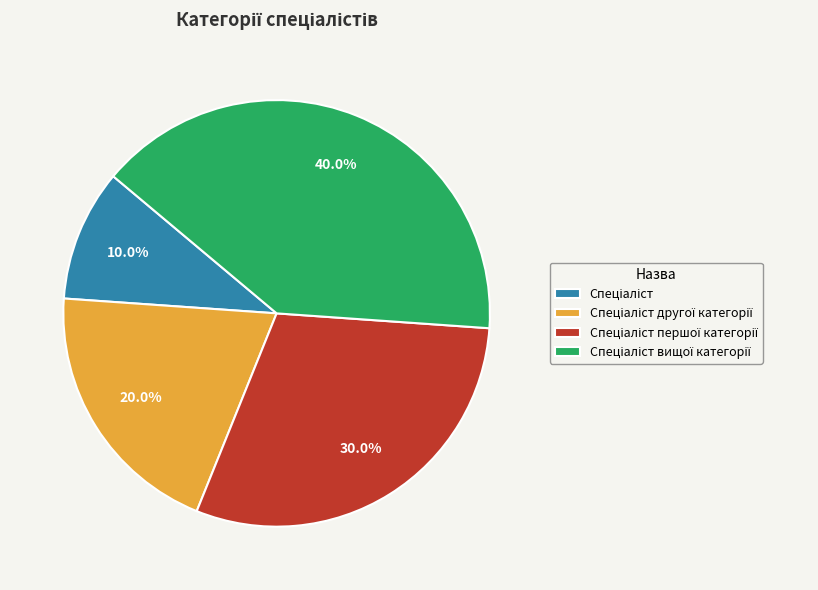

Is there any slice that represents more than half of the pie?

No